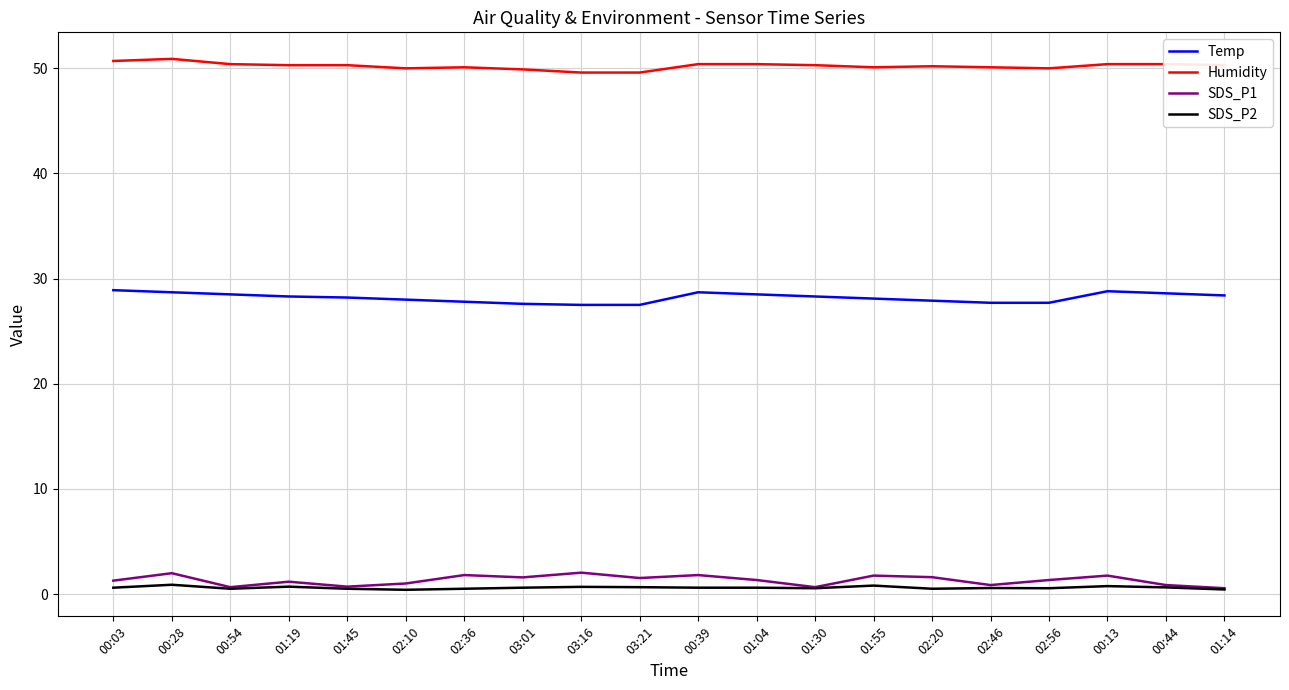

Which series has the largest total across all categories?

Humidity